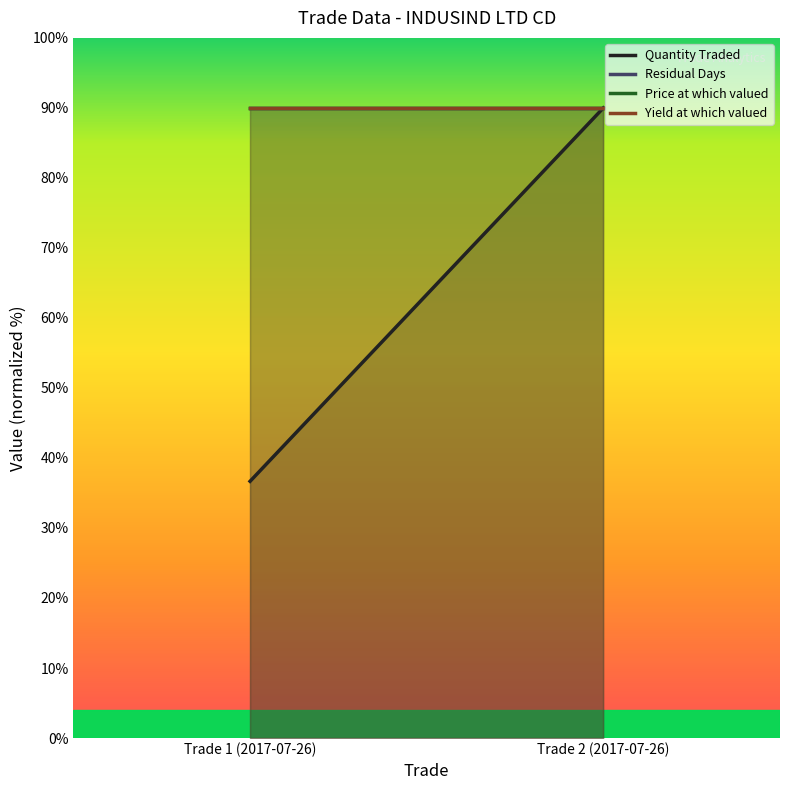

Rank the series at Trade 2 (2017-07-26) from highest to lowest value.

Quantity Traded, Residual Days, Price at which valued, Yield at which valued